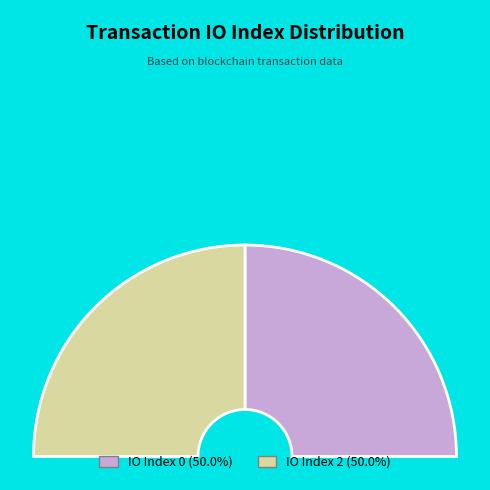

Do tx_index_0 and tx_index_2 together represent more than half of the pie?

Yes